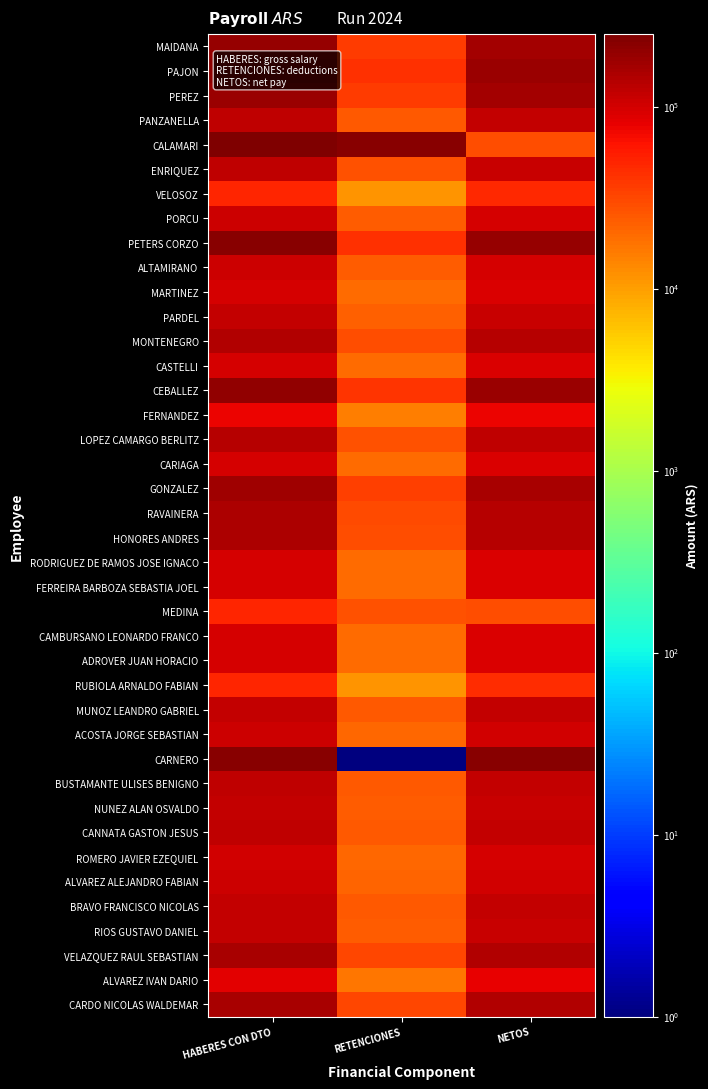

Reading right to left, list all the values displayed in this chart.

MAIDANA: NETOS=169197.0	RETENCIONES=36917.1	HABERES CON DTO=186848.8
PAJON: NETOS=185146.0	RETENCIONES=41498.6	HABERES CON DTO=210779.3
PEREZ: NETOS=163340.0	RETENCIONES=36204.5	HABERES CON DTO=183622.7
PANZANELLA: NETOS=115741.0	RETENCIONES=24539.8	HABERES CON DTO=123722.4
CALAMARI: NETOS=28266.0	RETENCIONES=221734.0	HABERES CON DTO=250000.0
ENRIQUEZ: NETOS=111263.0	RETENCIONES=26887.3	HABERES CON DTO=121591.4
VELOSOZ: NETOS=45842.0	RETENCIONES=11261.8	HABERES CON DTO=49171.0
PORCU: NETOS=97431.0	RETENCIONES=23859.0	HABERES CON DTO=104730.9
PETERS CORZO: NETOS=194297.0	RETENCIONES=42935.8	HABERES CON DTO=217676.4
ALTAMIRANO: NETOS=97431.0	RETENCIONES=23859.0	HABERES CON DTO=104730.9
MARTINEZ: NETOS=93046.0	RETENCIONES=19933.7	HABERES CON DTO=97285.0
PARDEL: NETOS=109987.0	RETENCIONES=23145.9	HABERES CON DTO=116574.2
MONTENEGRO: NETOS=137228.0	RETENCIONES=28752.9	HABERES CON DTO=144725.8
CASTELLI: NETOS=92856.0	RETENCIONES=19178.8	HABERES CON DTO=96340.5
CEBALLEZ: NETOS=179913.0	RETENCIONES=39700.6	HABERES CON DTO=201236.5
FERNANDEZ: NETOS=75307.0	RETENCIONES=15369.6	HABERES CON DTO=77074.8
LOPEZ CAMARGO BERLITZ: NETOS=126159.0	RETENCIONES=27240.3	HABERES CON DTO=137678.5
CARIAGA: NETOS=93865.0	RETENCIONES=19387.1	HABERES CON DTO=97387.2
GONZALEZ: NETOS=156478.0	RETENCIONES=34256.4	HABERES CON DTO=173459.1
RAVAINERA: NETOS=136487.0	RETENCIONES=29674.4	HABERES CON DTO=150120.1
HONORES ANDRES: NETOS=133877.0	RETENCIONES=29045.1	HABERES CON DTO=146894.2
RODRIGUEZ DE RAMOS JOSE IGNACO: NETOS=92852.0	RETENCIONES=19847.4	HABERES CON DTO=96777.9
FERREIRA BARBOZA SEBASTIA JOEL: NETOS=92852.0	RETENCIONES=19847.4	HABERES CON DTO=96777.9
MEDINA: NETOS=29046.0	RETENCIONES=27304.1	HABERES CON DTO=48388.9
CAMBURSANO LEONARDO FRANCO: NETOS=91525.0	RETENCIONES=19565.4	HABERES CON DTO=95396.0
ADROVER JUAN HORACIO: NETOS=91525.0	RETENCIONES=19565.4	HABERES CON DTO=95396.0
RUBIOLA ARNALDO FABIAN: NETOS=44686.0	RETENCIONES=11664.2	HABERES CON DTO=48388.9
MUNOZ LEANDRO GABRIEL: NETOS=115123.0	RETENCIONES=24626.0	HABERES CON DTO=120284.8
ACOSTA JORGE SEBASTIAN: NETOS=100687.0	RETENCIONES=20792.4	HABERES CON DTO=104443.5
CARNERO: NETOS=220000.0	RETENCIONES=1.0	HABERES CON DTO=220000.0
BUSTAMANTE ULISES BENIGNO: NETOS=117360.0	RETENCIONES=25071.0	HABERES CON DTO=122409.7
NUNEZ ALAN OSVALDO: NETOS=113891.0	RETENCIONES=23511.7	HABERES CON DTO=118097.8
CANNATA GASTON JESUS: NETOS=116294.0	RETENCIONES=24547.8	HABERES CON DTO=123686.6
ROMERO JAVIER EZEQUIEL: NETOS=99298.0	RETENCIONES=20506.1	HABERES CON DTO=103006.2
ALVAREZ ALEJANDRO FABIAN: NETOS=103467.0	RETENCIONES=21364.9	HABERES CON DTO=107318.1
BRAVO FRANCISCO NICOLAS: NETOS=115517.0	RETENCIONES=24679.8	HABERES CON DTO=120493.3
RIOS GUSTAVO DANIEL: NETOS=114123.0	RETENCIONES=23559.4	HABERES CON DTO=118337.4
VELAZQUEZ RAUL SEBASTIAN: NETOS=145773.0	RETENCIONES=31912.2	HABERES CON DTO=157425.3
ALVAREZ IVAN DARIO: NETOS=80400.0	RETENCIONES=17015.5	HABERES CON DTO=82554.9
CARDO NICOLAS WALDEMAR: NETOS=142620.0	RETENCIONES=30994.8	HABERES CON DTO=156790.7